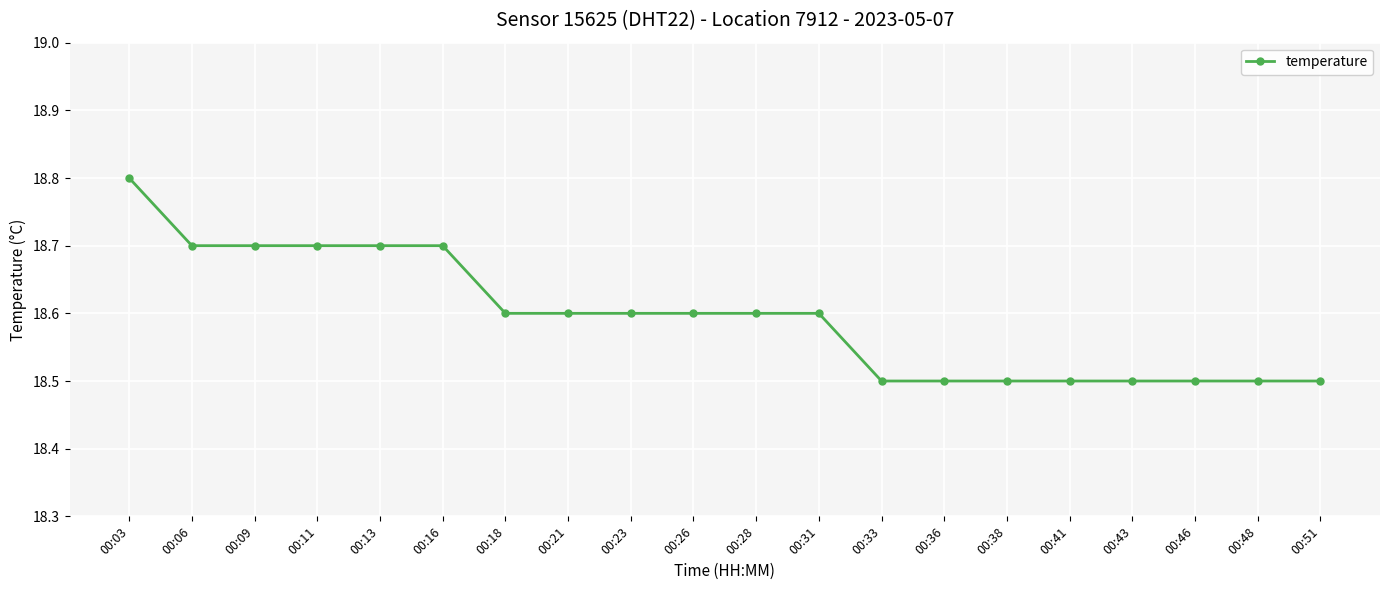

What is the sum of the values at 00:43 and 00:46?

37.0